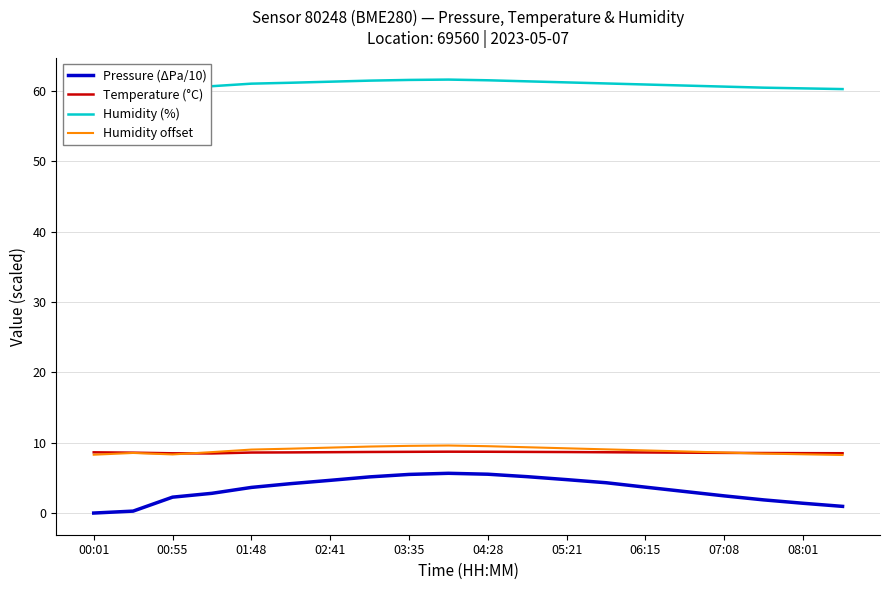

True or false: Pressure (ΔPa/10) and Temperature (°C) cross at least once.

False